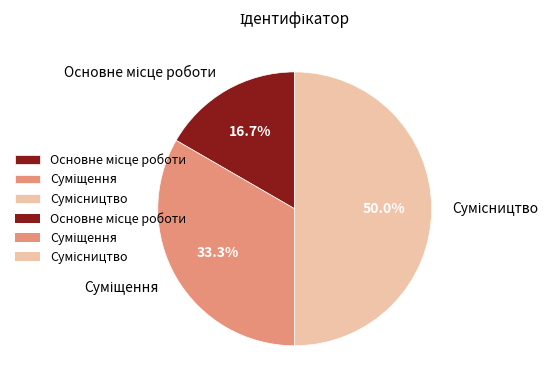

True or false: Сумісництво accounts for 57% of the total.

False